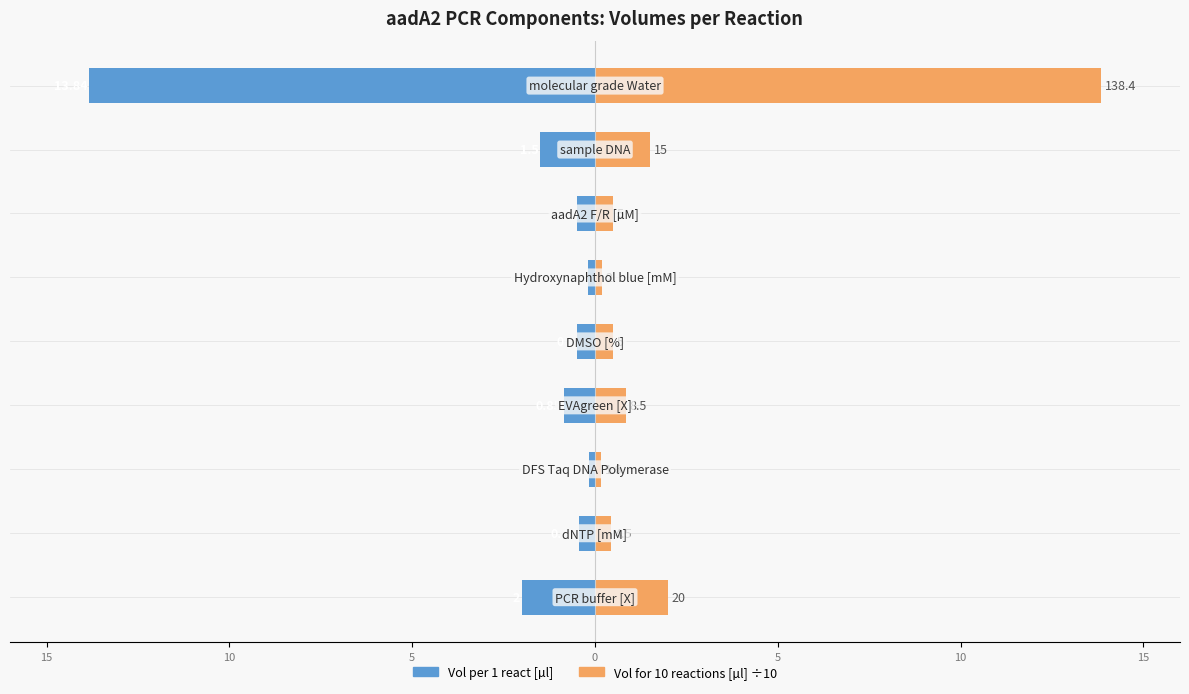

Between 7 and 15, which is larger?

7